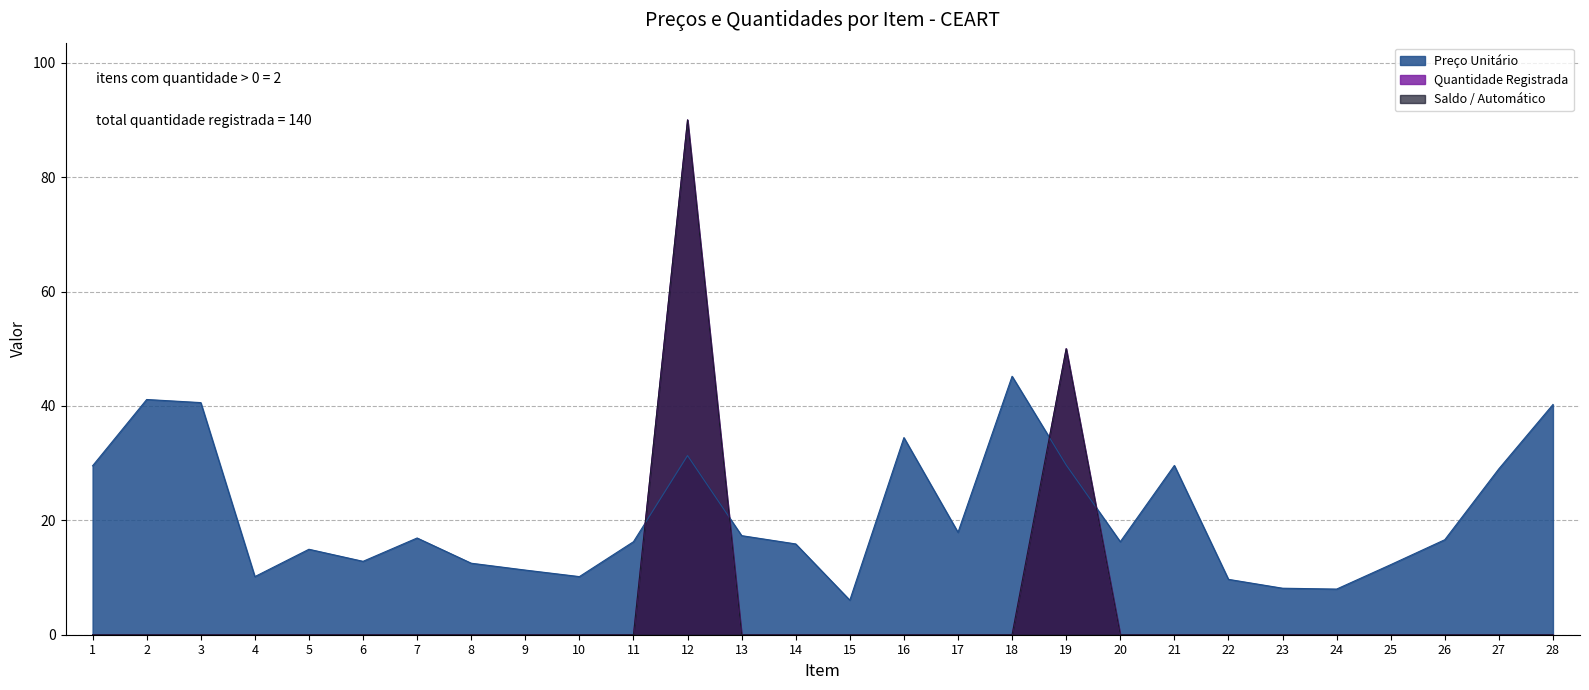

What is the sum of all Saldo / Automático values?

140.0